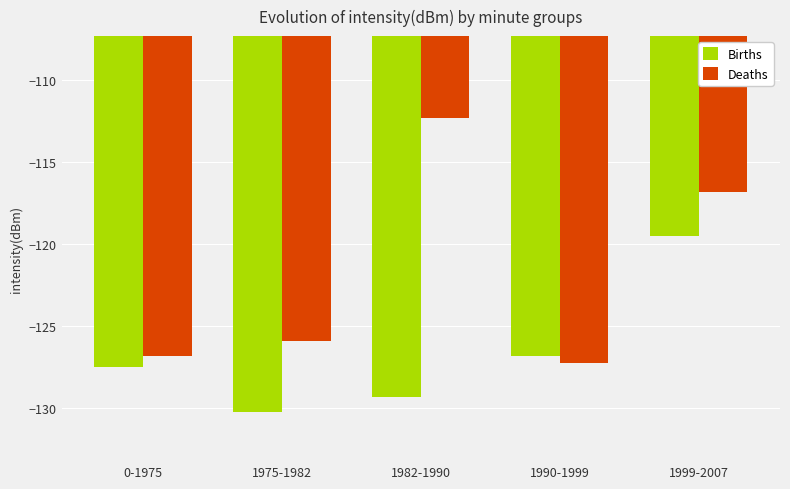

What is the sum of the Deaths values at 1982-1990 and 1990-1999?

-239.5